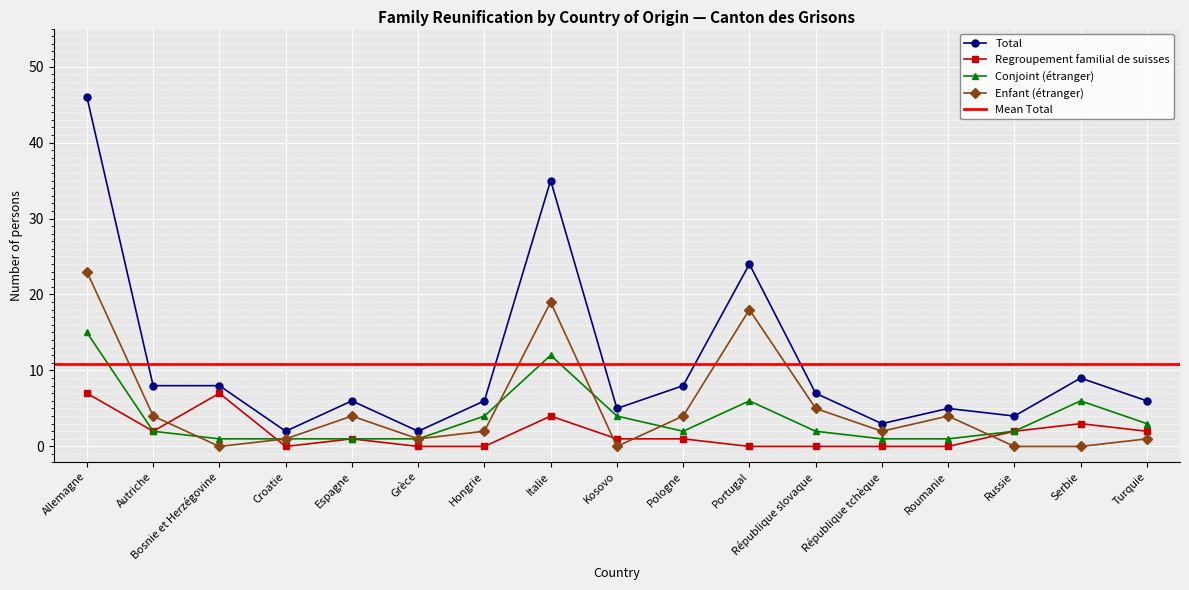

Which series has the largest range (max minus min)?

Total